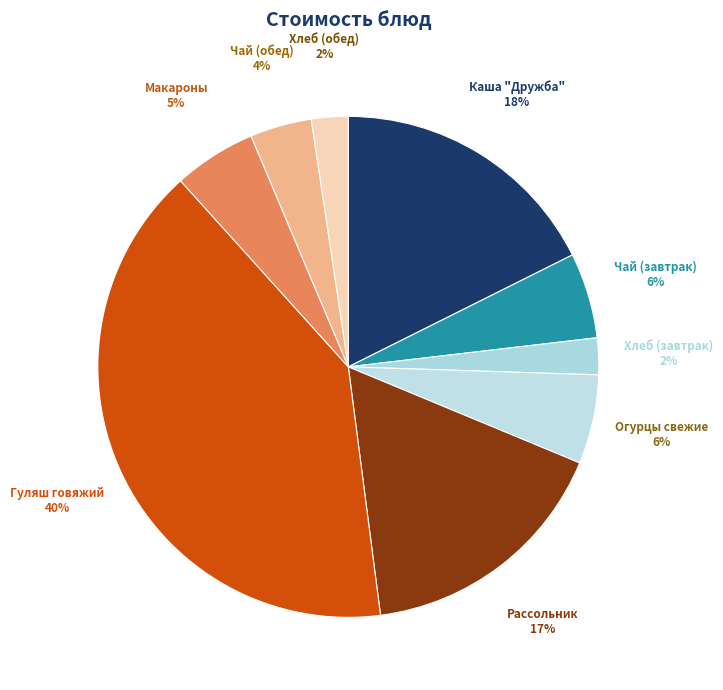

To the nearest percent, what portion does Гуляш говяжий represent?

40%